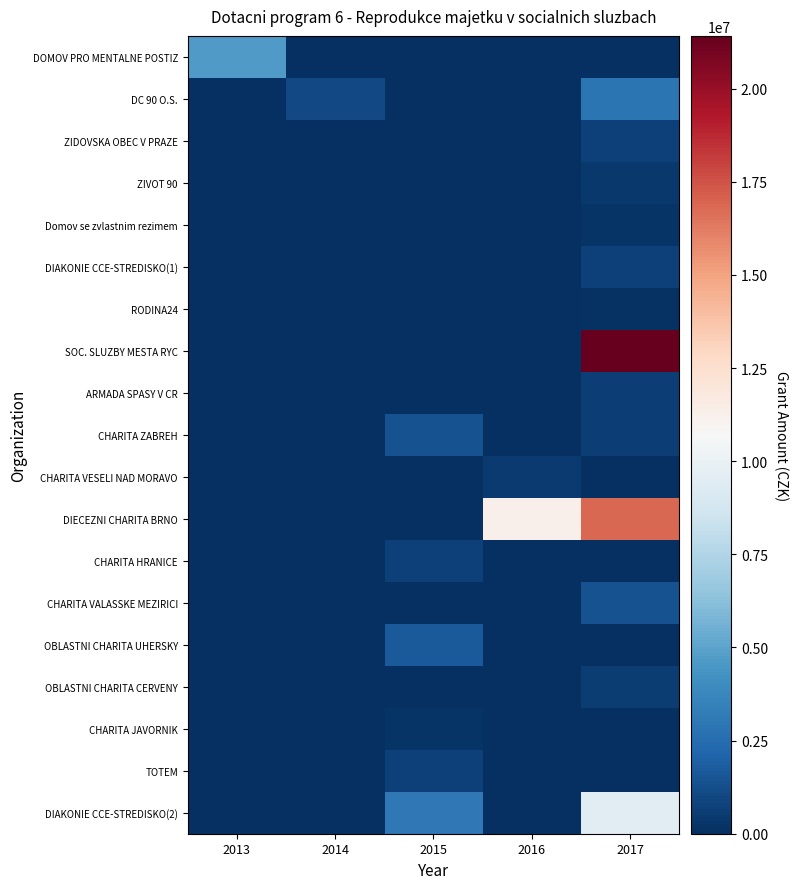

At which category is the sum across all series the highest?

2017